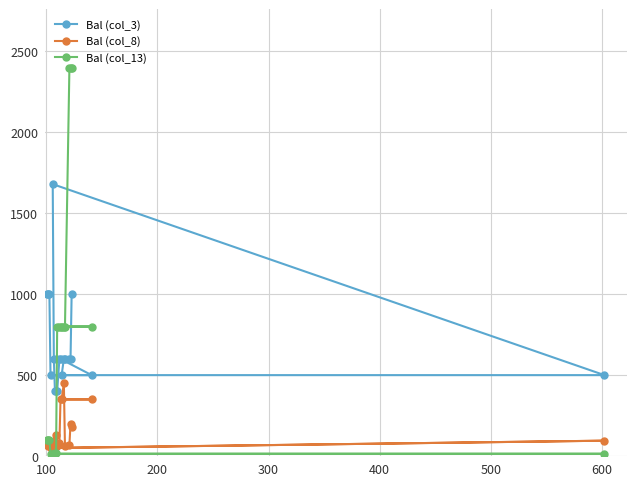

Count the number of data series in this chart.

3